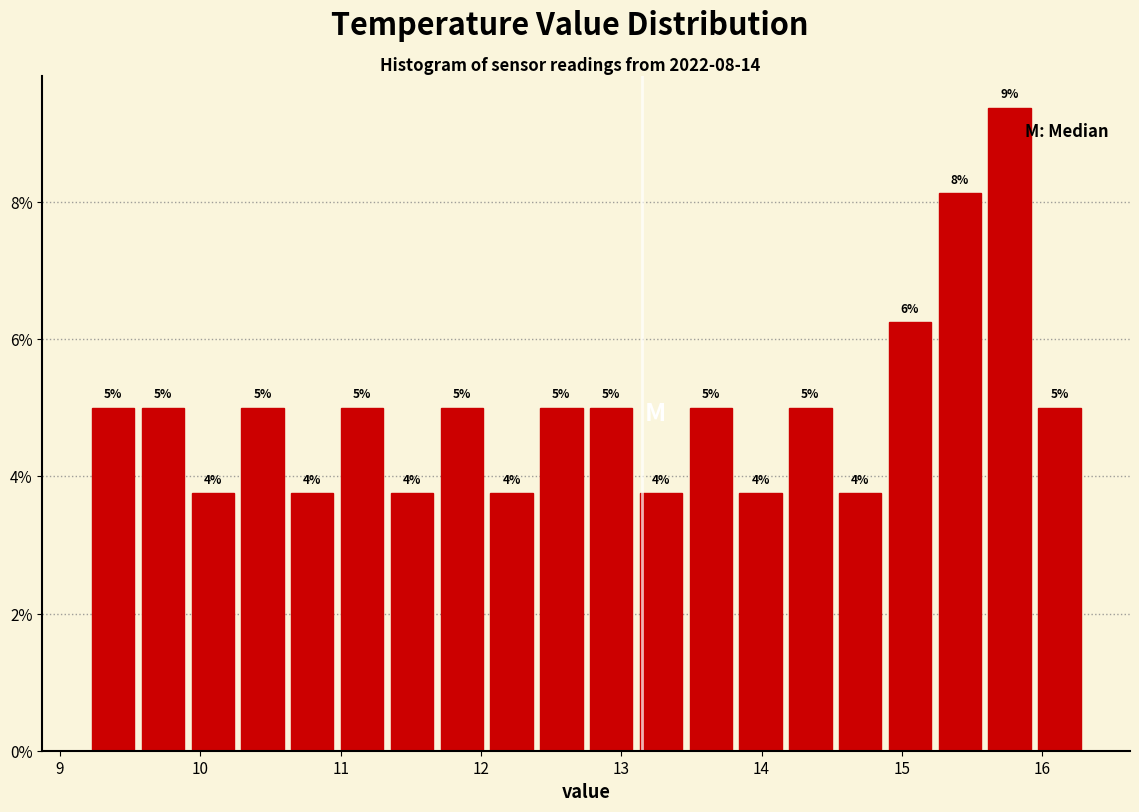

Around what value on the x-axis is the tallest bar? Give the approximate position of its centre, as read against the axis.

15.8